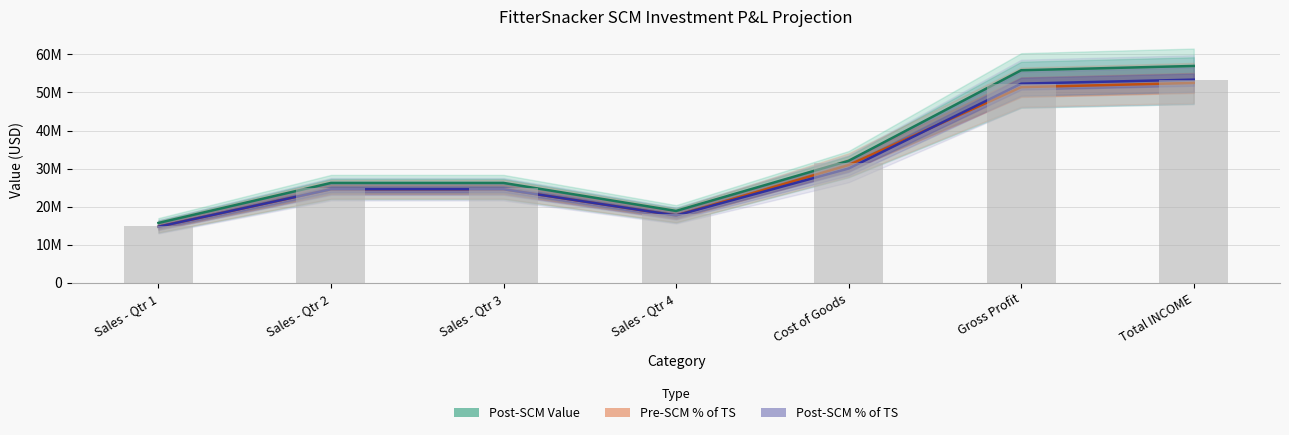

Which label corresponds to the largest value in the chart?

Total INCOME